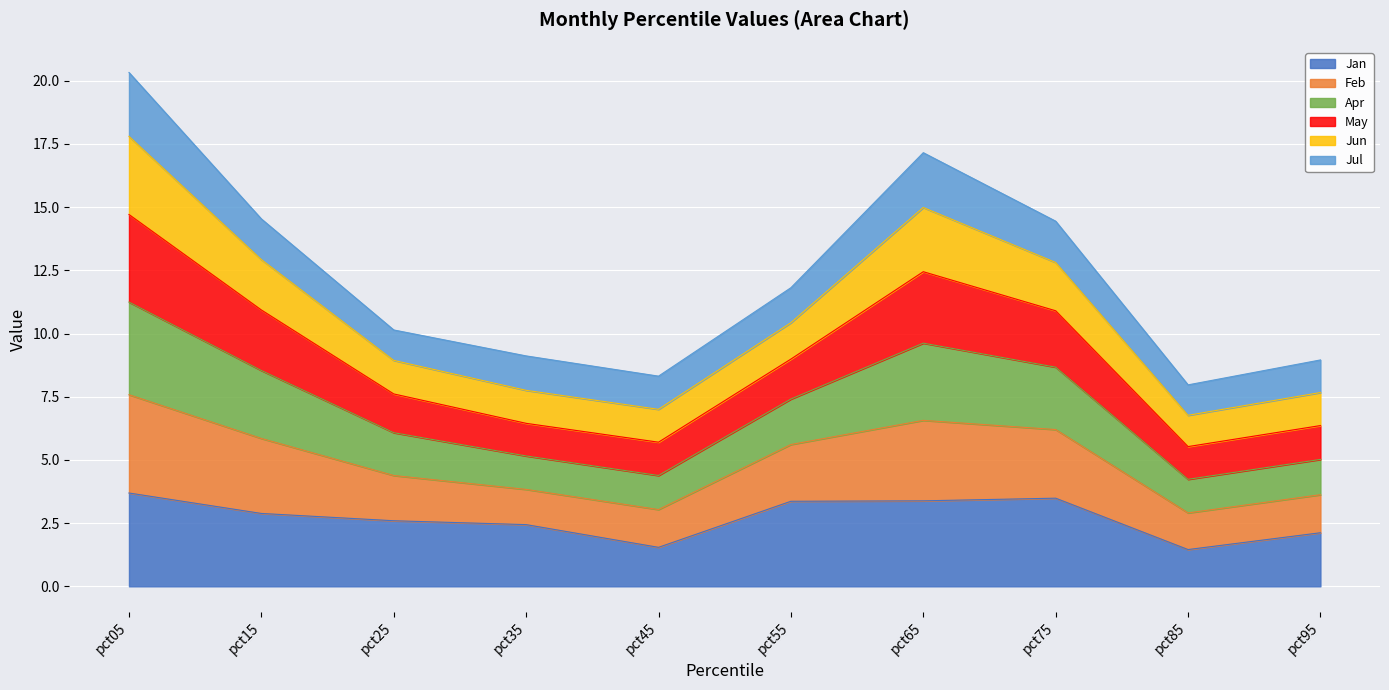

At which category is the sum across all series the highest?

pct05